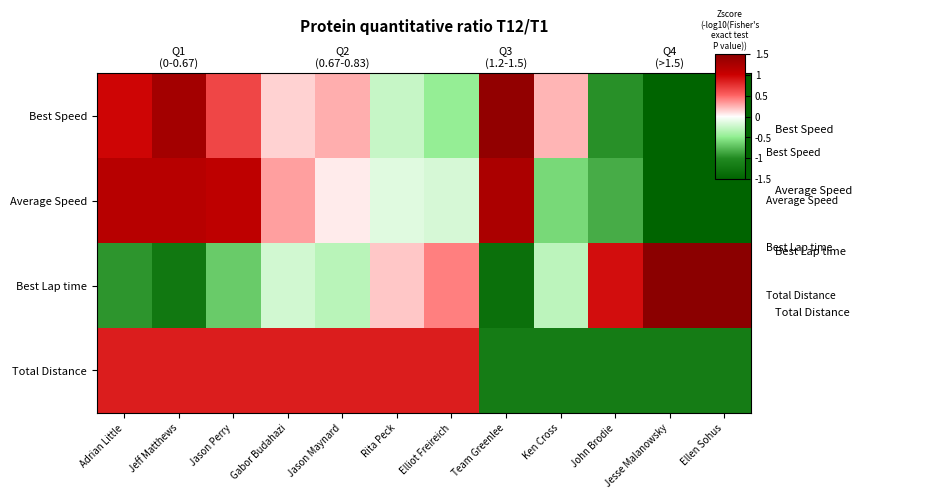

How many positive values does the Total Distance series have?

7